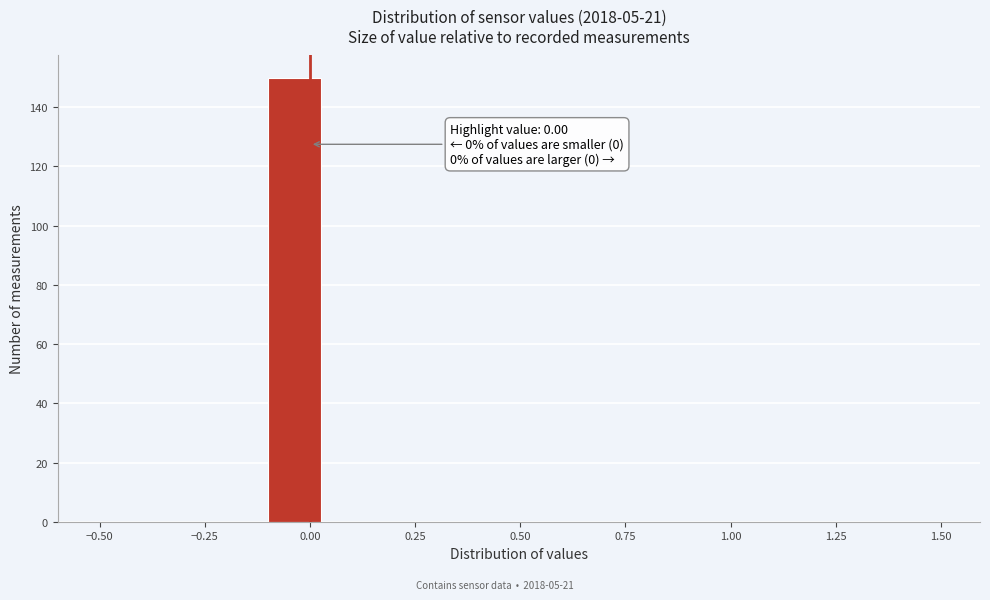

Around what value on the x-axis is the tallest bar? Give the approximate position of its centre, as read against the axis.

-0.05